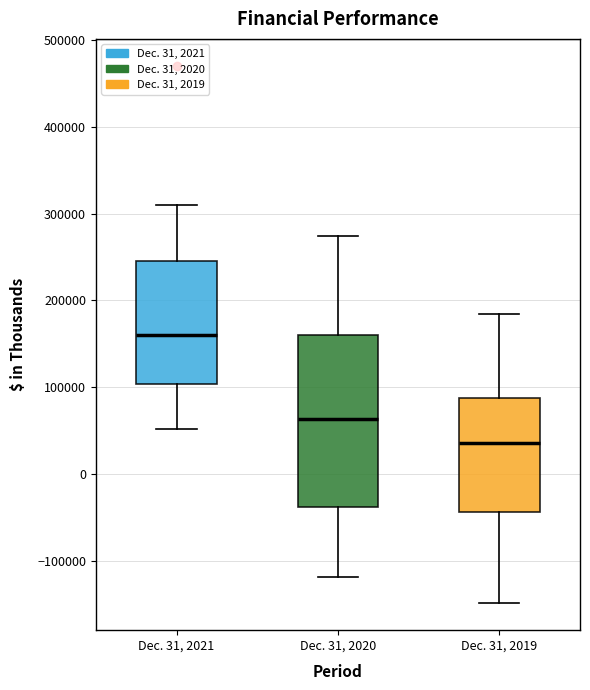

Where does the median line of the box for Dec. 31, 2020 sit on the y-axis? The values are not printed on the chart, so give them approximately, as read against the axis.

60000